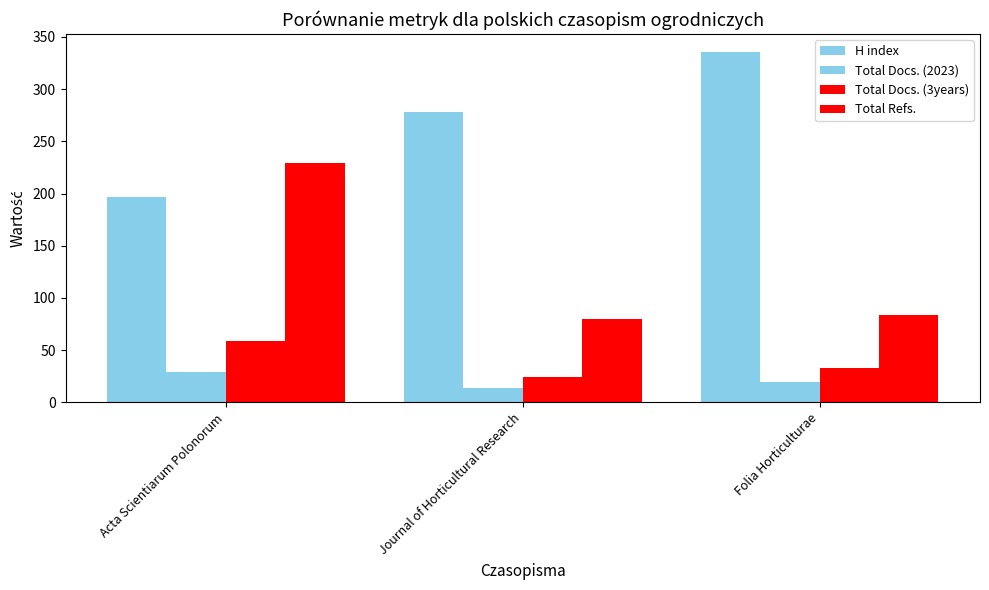

Rank the series by their maximum value, from lowest to highest.

Total Docs. (2023), Total Docs. (3years), Total Refs., H index